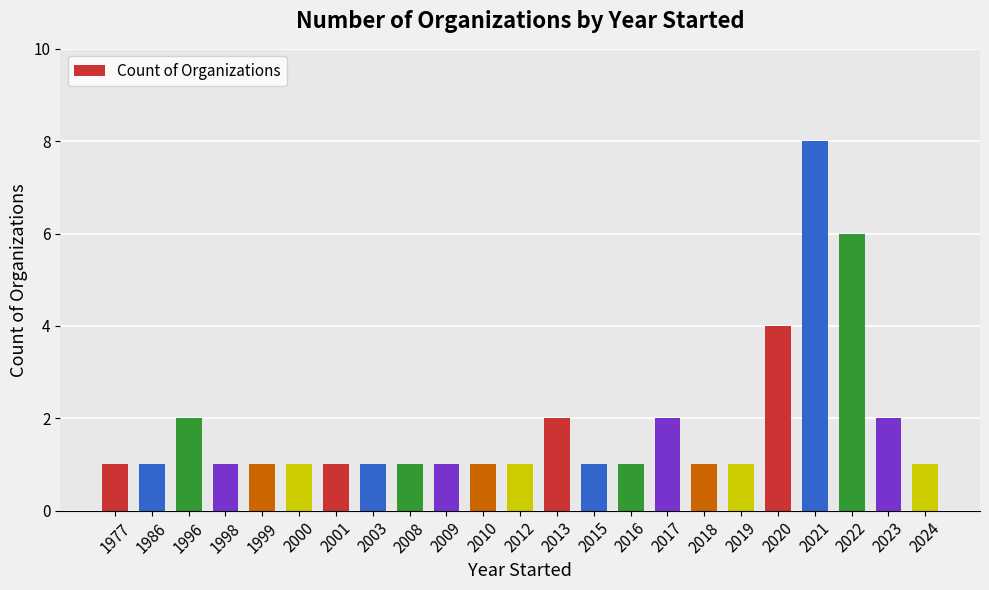

What is the smallest value displayed?

1